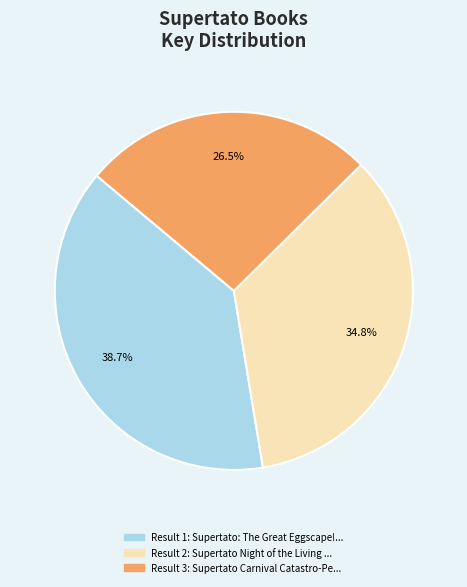

Is there a majority slice in this chart?

No